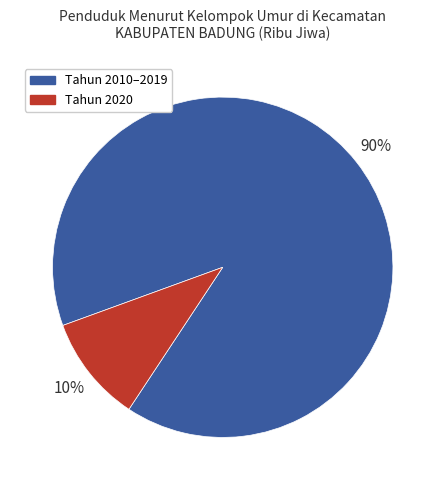

How many segments does this pie chart have?

2